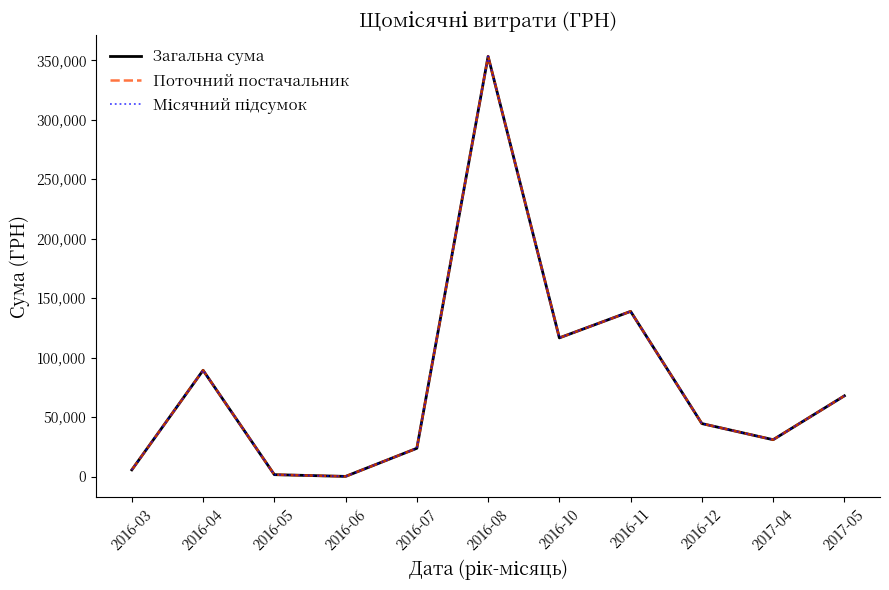

True or false: Поточний постачальник and Місячний підсумок intersect in this chart.

False